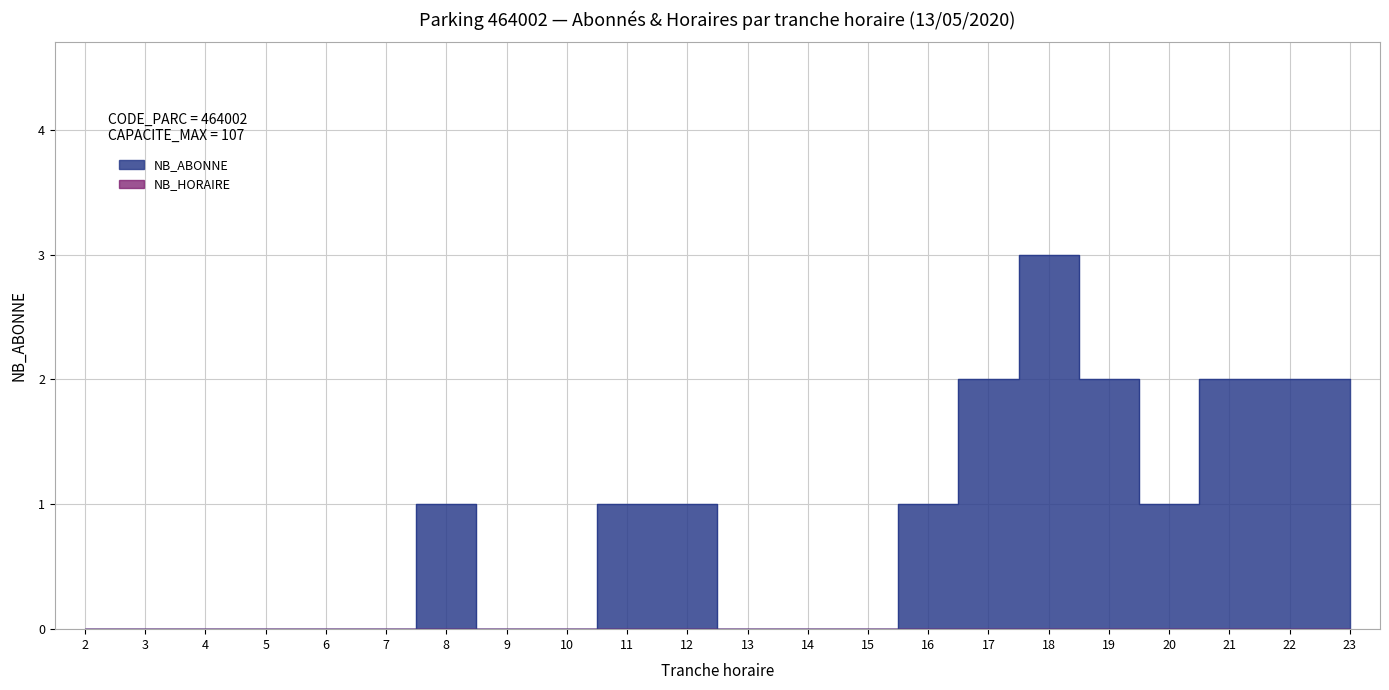

Reading left to right, list all the values displayed in this chart.

0	0	0	0	0	0	1	0	0	1	1	0	0	0	1	2	3	2	1	2	2	2